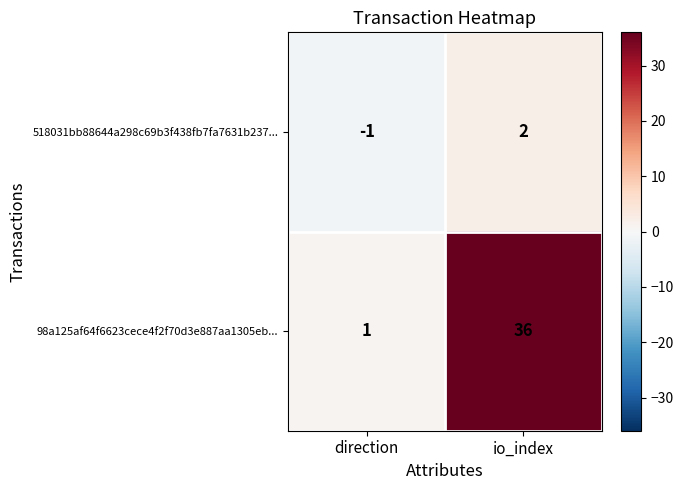

What is the difference between the 98a125af64f6623cece4f2f70d3e887aa1305eb... values at io_index and direction?

35